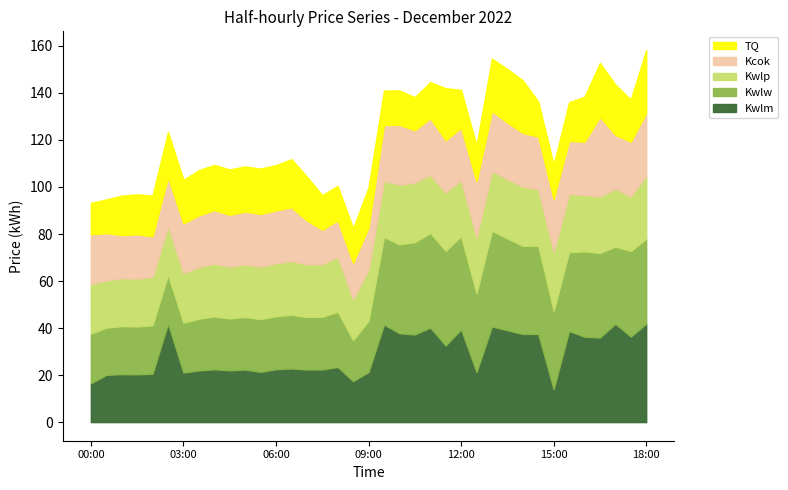

Reading left to right, transcribe all the data shown in this chart.

Series_A: 00:00=16.5	00:30=20.1	01:00=20.4	01:30=20.3	02:00=20.6	02:30=41.9	03:00=21.1	03:30=22.0	04:00=22.5	04:30=22.1	05:00=22.4	05:30=21.4	06:00=22.5	06:30=22.8	07:00=22.4	07:30=22.4	08:00=23.5	08:30=17.4	09:00=21.3	09:30=41.5	10:00=37.8	10:30=37.3	11:00=40.2	11:30=32.6	12:00=39.5	12:30=21.3	13:00=40.7	13:30=39.1	14:00=37.5	14:30=37.5	15:00=14.0	15:30=38.8	16:00=36.3	16:30=36.0	17:00=41.9	17:30=36.4	18:00=41.9
Series_B: 00:00=21.1	00:30=20.1	01:00=20.4	01:30=20.3	02:00=20.6	02:30=20.8	03:00=21.1	03:30=22.0	04:00=22.5	04:30=22.1	05:00=22.4	05:30=22.4	06:00=22.5	06:30=22.8	07:00=22.4	07:30=22.4	08:00=23.5	08:30=17.4	09:00=21.8	09:30=37.2	10:00=37.8	10:30=39.3	11:00=40.2	11:30=40.3	12:00=39.6	12:30=33.5	13:00=40.7	13:30=39.1	14:00=37.5	14:30=37.5	15:00=33.3	15:30=33.5	16:00=36.3	16:30=36.0	17:00=32.8	17:30=36.4	18:00=36.1
Series_C: 00:00=21.1	00:30=20.1	01:00=20.4	01:30=20.3	02:00=20.6	02:30=20.8	03:00=21.1	03:30=22.0	04:00=22.5	04:30=22.1	05:00=22.4	05:30=22.4	06:00=22.5	06:30=22.8	07:00=22.4	07:30=22.4	08:00=23.5	08:30=17.4	09:00=21.8	09:30=23.8	10:00=25.4	10:30=25.3	11:00=24.8	11:30=24.9	12:00=23.9	12:30=23.8	13:00=25.4	13:30=25.2	14:00=25.2	14:30=24.0	15:00=25.2	15:30=24.7	16:00=24.0	16:30=24.0	17:00=24.7	17:30=23.2	18:00=26.8
Series_D: 00:00=21.1	00:30=20.1	01:00=18.3	01:30=18.9	02:00=17.3	02:30=20.8	03:00=21.1	03:30=22.0	04:00=22.7	04:30=22.1	05:00=22.4	05:30=22.4	06:00=22.5	06:30=22.8	07:00=18.6	07:30=14.7	08:00=15.3	08:30=15.5	09:00=17.8	09:30=23.8	10:00=25.4	10:30=22.3	11:00=24.0	11:30=22.1	12:00=22.3	12:30=23.8	13:00=25.4	13:30=24.1	14:00=22.9	14:30=22.3	15:00=22.3	15:30=22.6	16:00=22.6	16:30=33.8	17:00=22.9	17:30=23.2	18:00=26.8
Series_E: 00:00=13.3	00:30=14.3	01:00=16.8	01:30=17.0	02:00=17.3	02:30=19.2	03:00=18.5	03:30=19.2	04:00=19.2	04:30=19.2	05:00=19.2	05:30=19.2	06:00=19.2	06:30=20.5	07:00=18.6	07:30=14.7	08:00=14.7	08:30=14.7	09:00=17.0	09:30=14.6	10:00=14.7	10:30=14.1	11:00=15.4	11:30=22.1	12:00=16.1	12:30=15.4	13:00=22.4	13:30=22.7	14:00=22.4	14:30=15.0	15:00=14.6	15:30=16.4	16:00=19.1	16:30=23.0	17:00=21.3	17:30=17.9	18:00=26.8